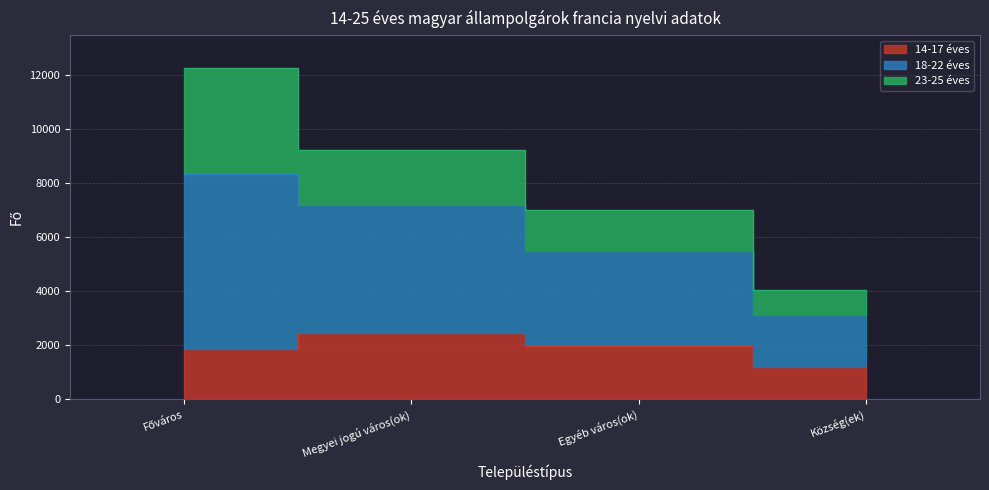

True or false: 18-22 éves and 14-17 éves intersect in this chart.

False